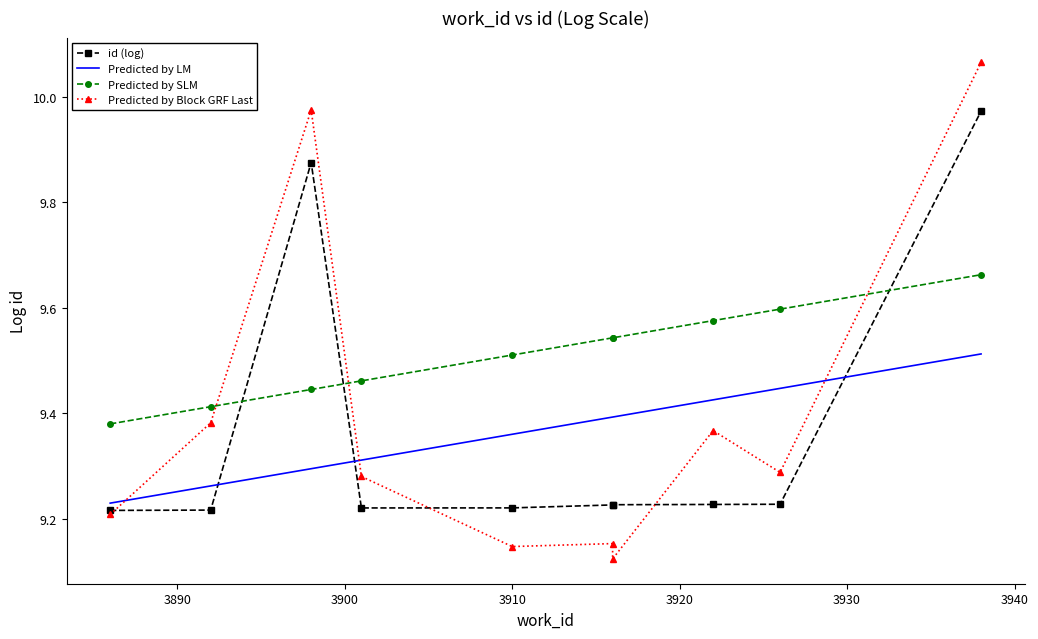

What is the minimum value for Predicted by LM?

9.2